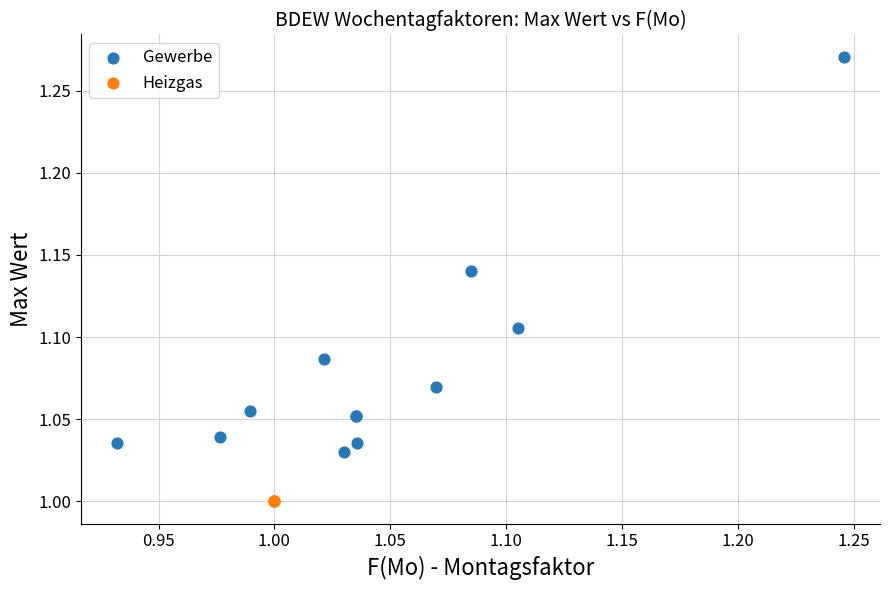

Which series contains the highest Y value?

Gewerbe